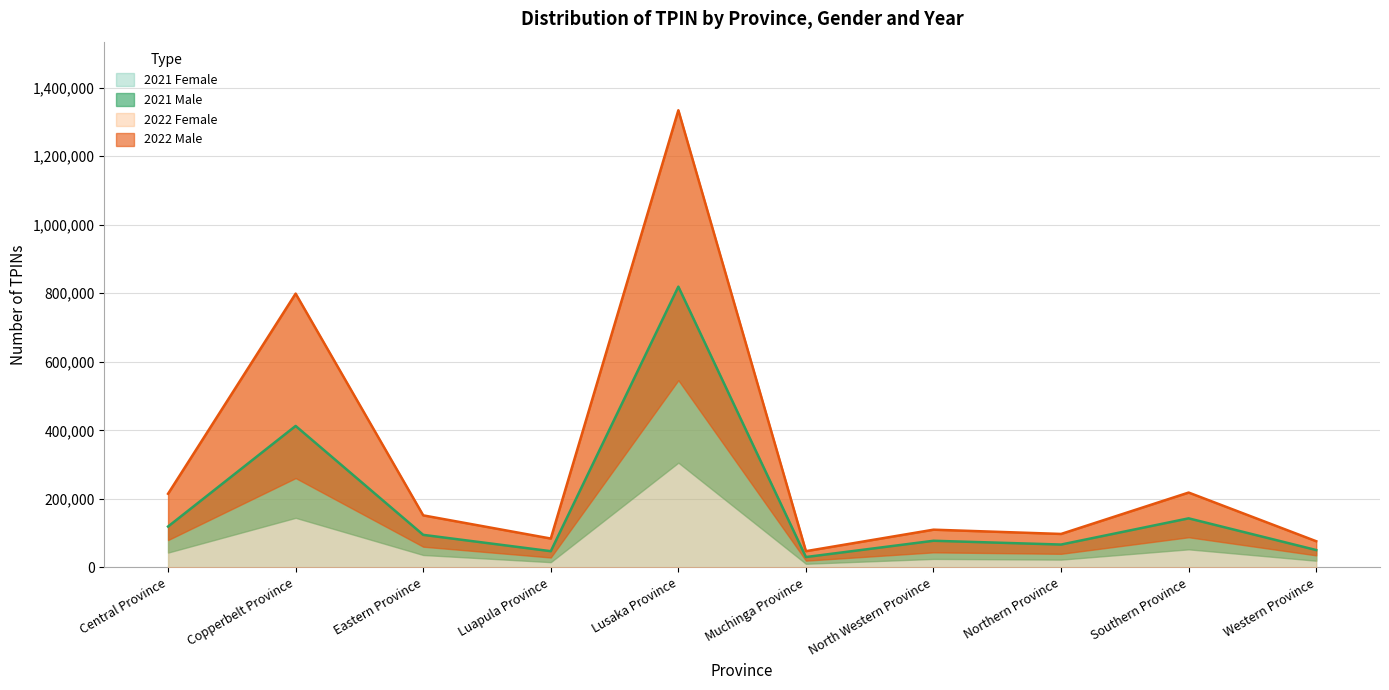

What position from the right is Southern Province?

2